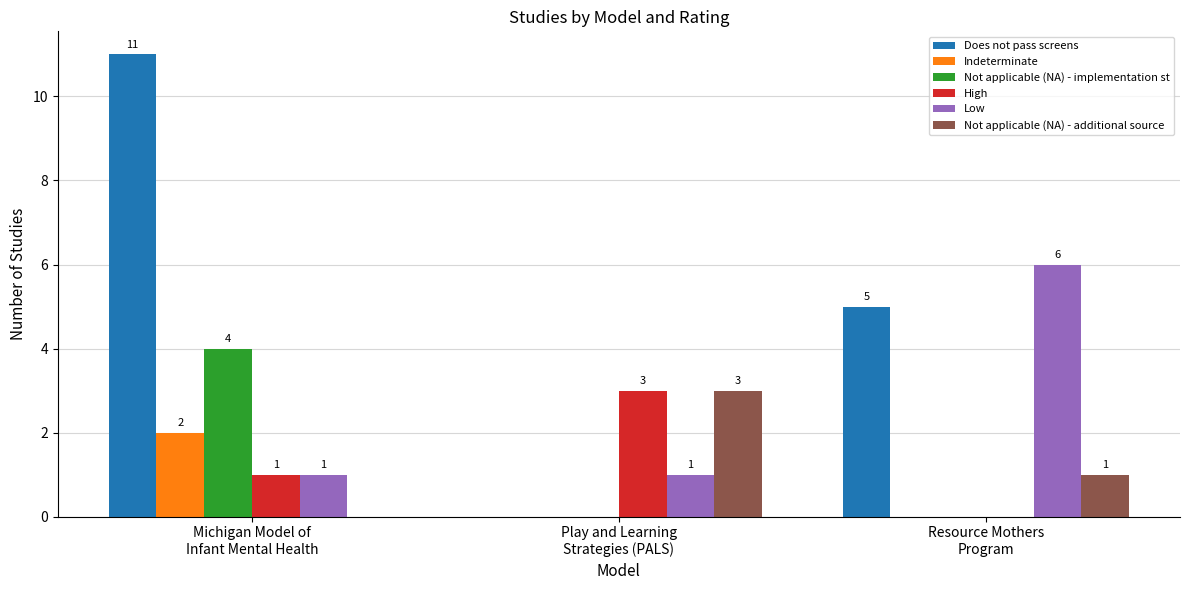

What is the maximum value shown in the chart?

11